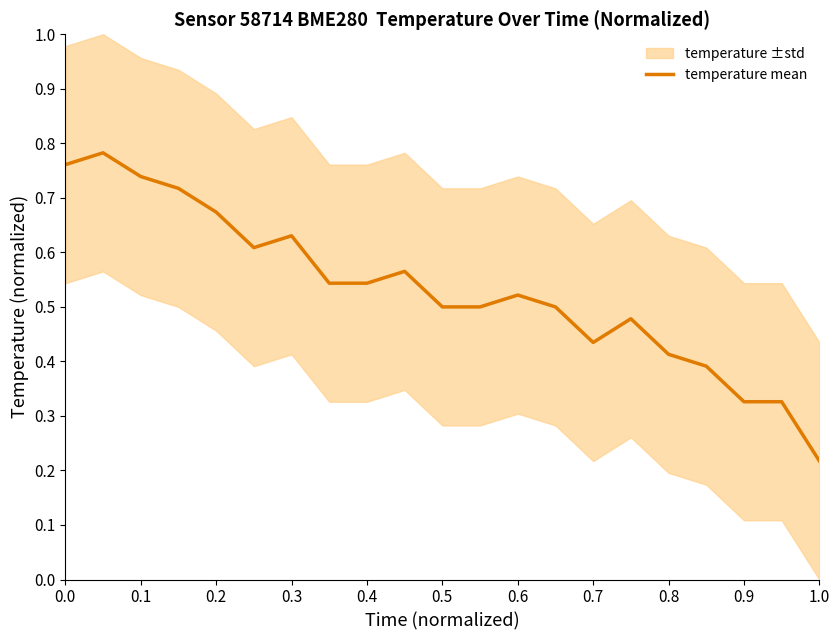

At which label is temperature mean closest to 0?

1.0